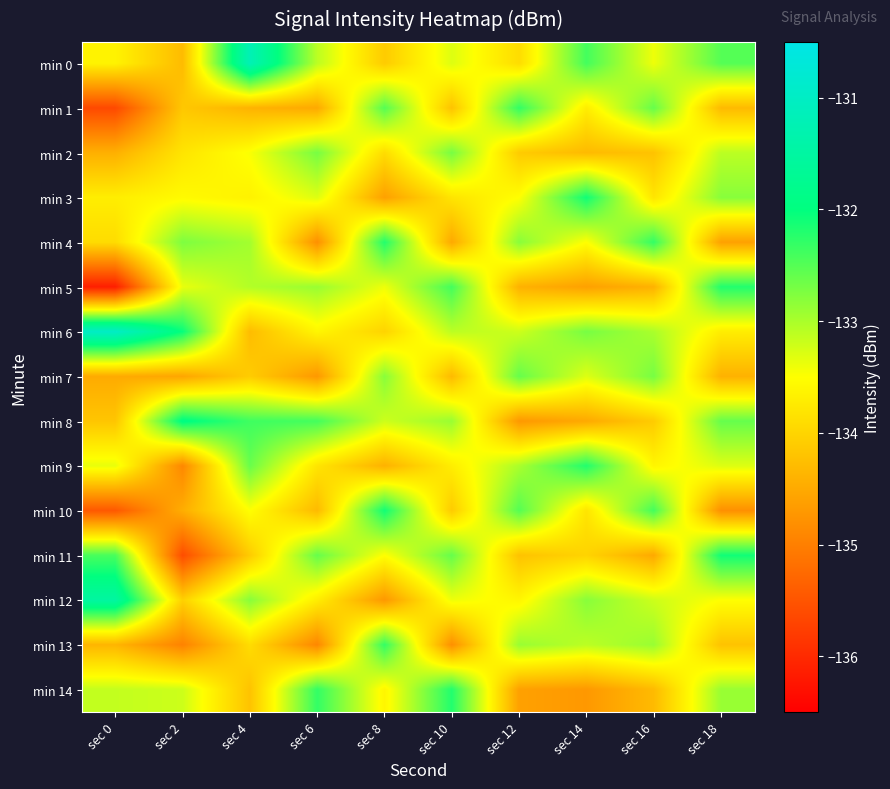

What is the spread (max minus min) of values at sec 2?

3.6